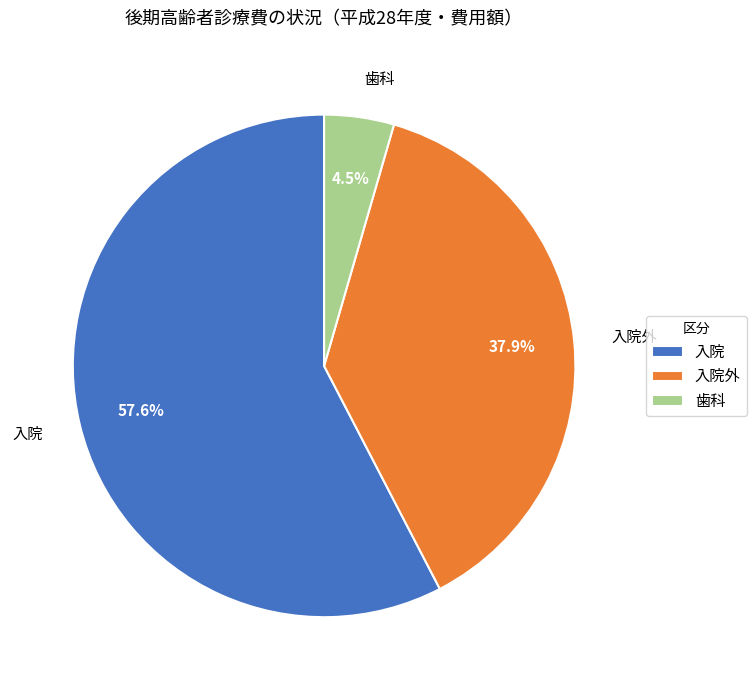

What is the largest slice in the pie chart?

入院